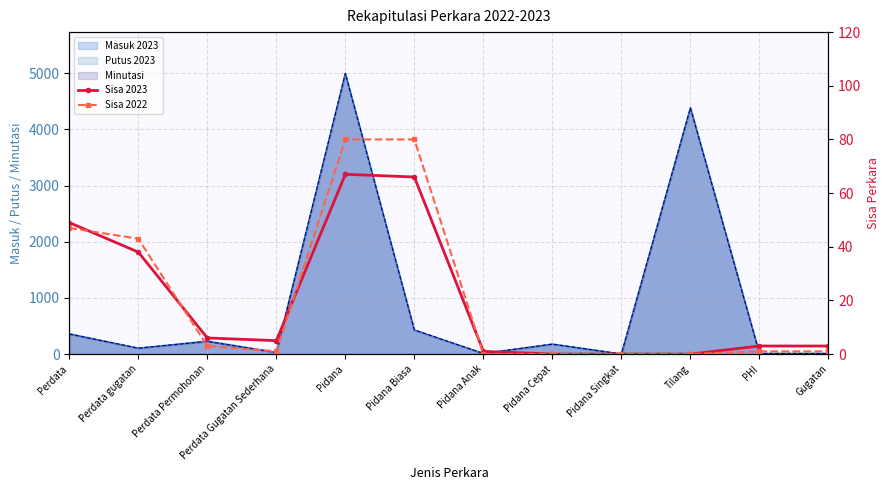

How many values in Sisa 2022 are above zero?

8